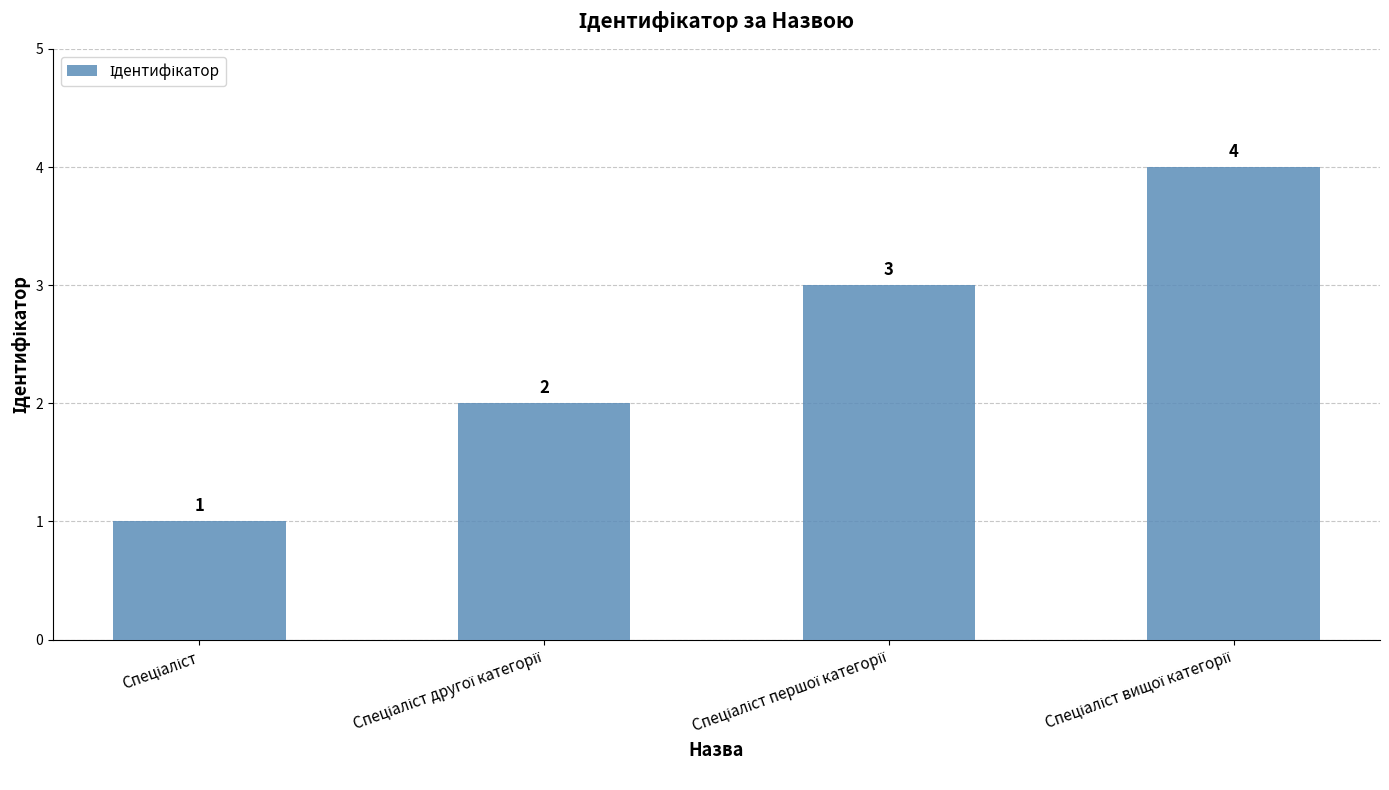

What is the difference between the second highest and minimum values?

2